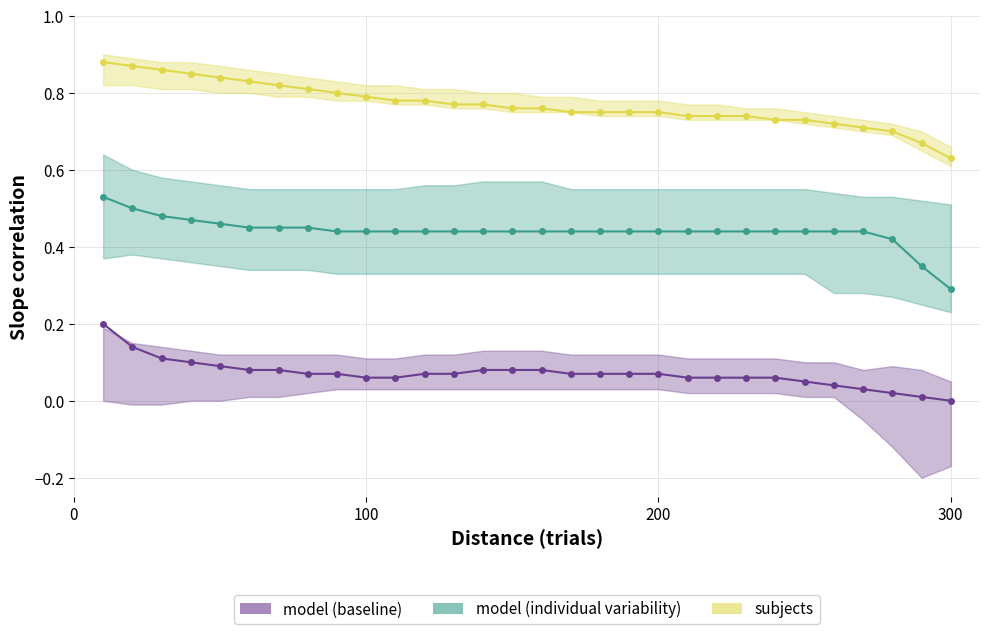

Which series has the largest total across all categories?

subjects